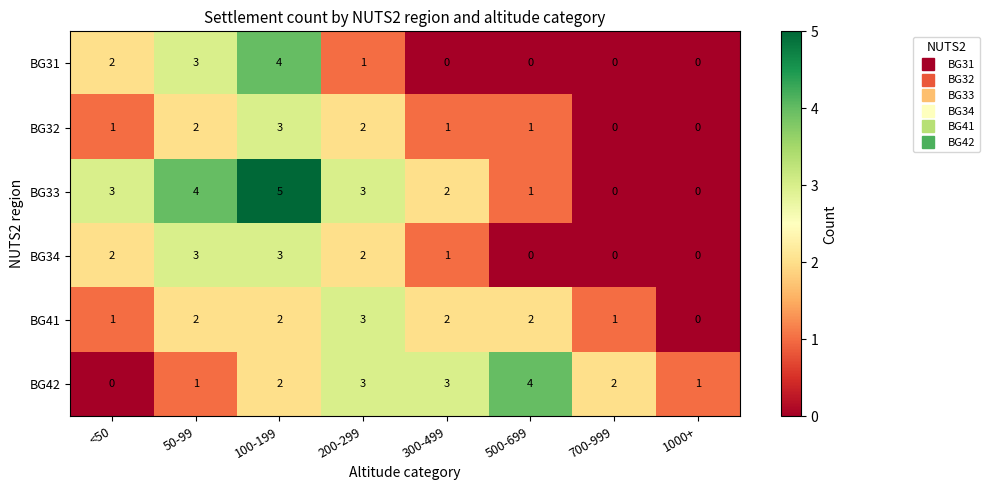

Which series changed the most between 300-499 and 700-999?

BG33